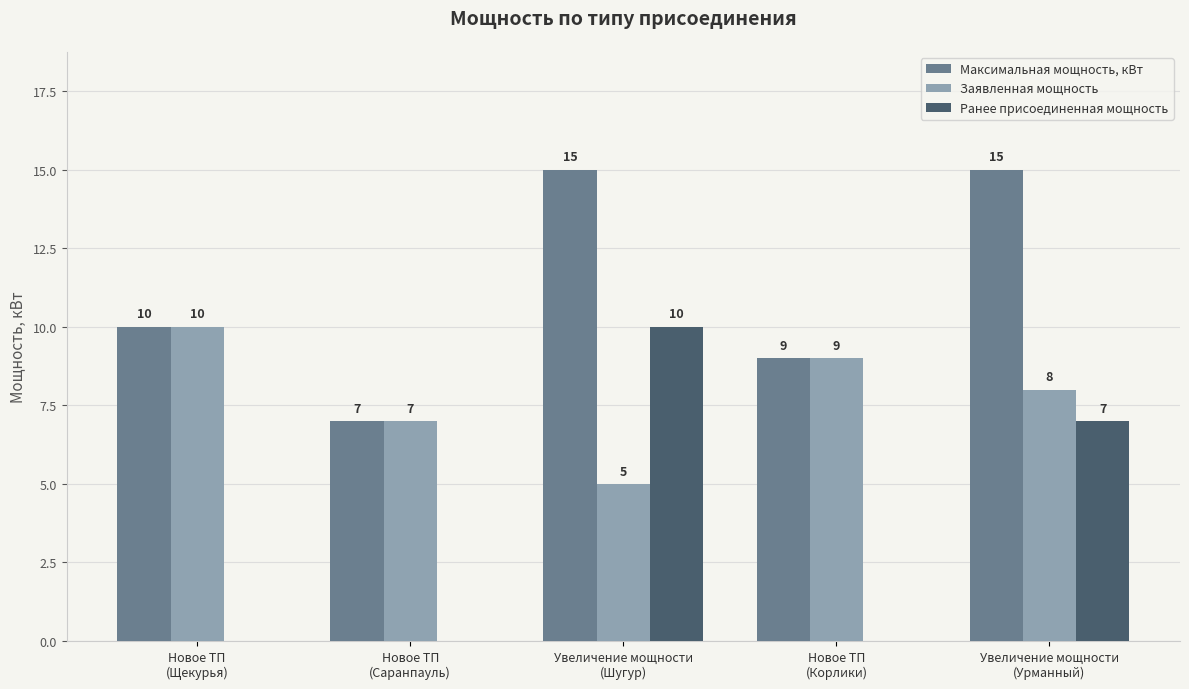

Which series has the largest total across all categories?

Максимальная мощность, кВт